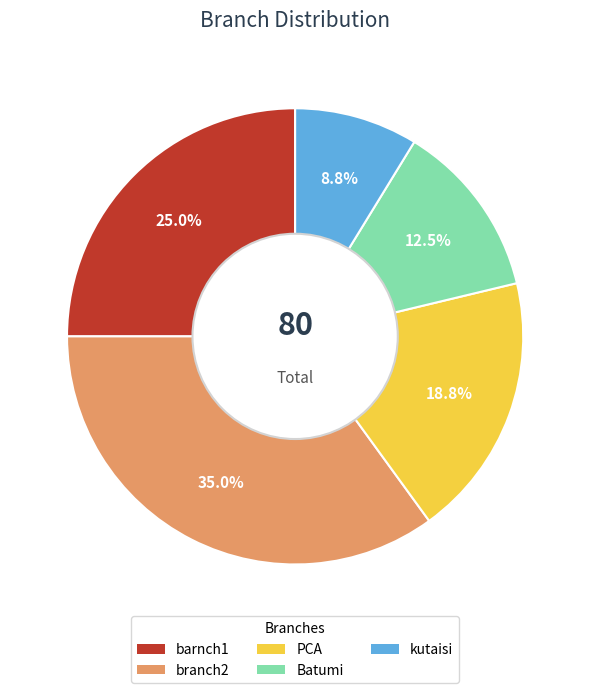

To the nearest percent, what is the combined percentage of PCA and barnch1?

44%